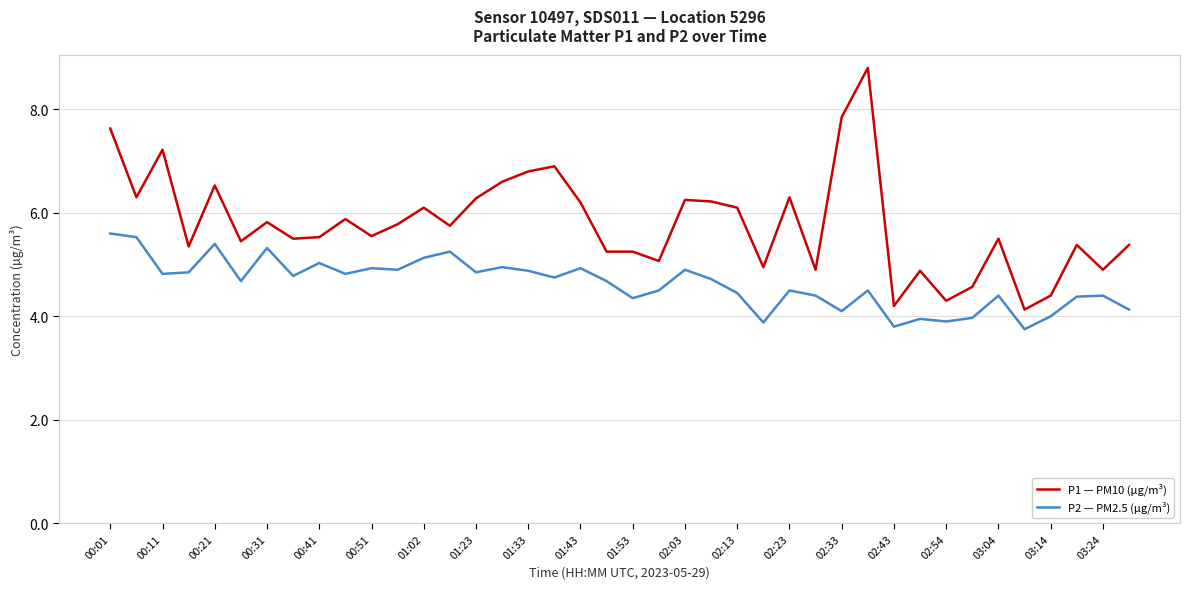

List the series in order of their overall mean, highest first.

P1 — PM10 (µg/m³), P2 — PM2.5 (µg/m³)